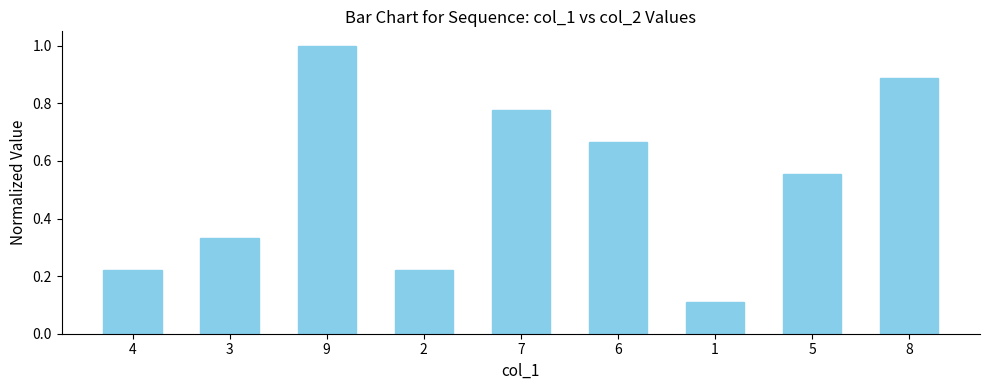

Between 8 and 5, which is larger?

8